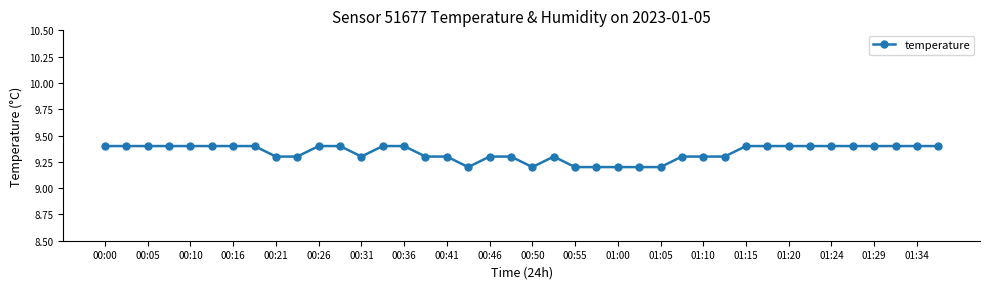

True or false: there are more than 0 points higher than both neighbors.

True